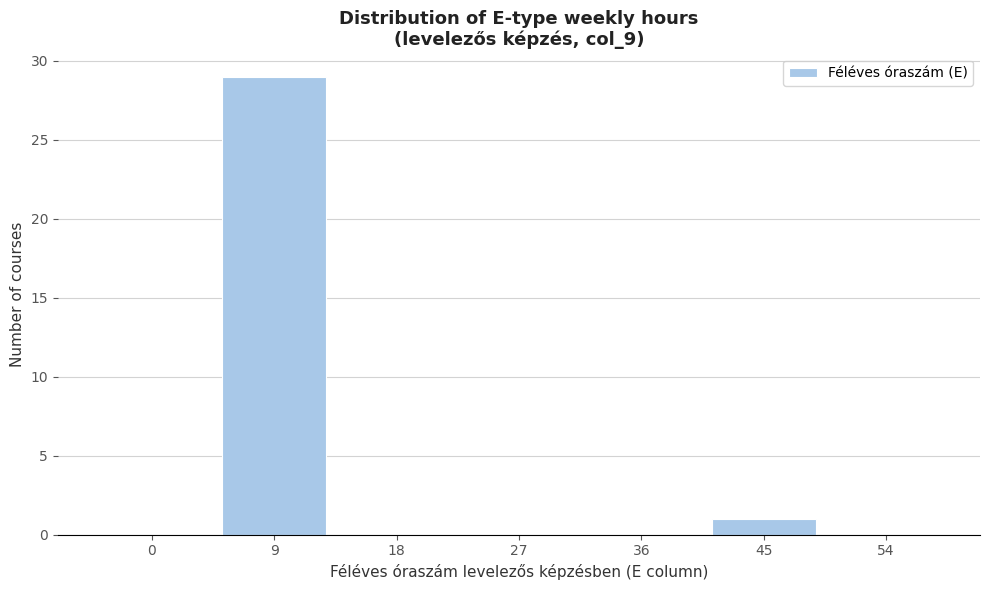

Reading right to left, extract all data points from this chart.

54=0	45=1	36=0	27=0	18=0	9=29	0=0